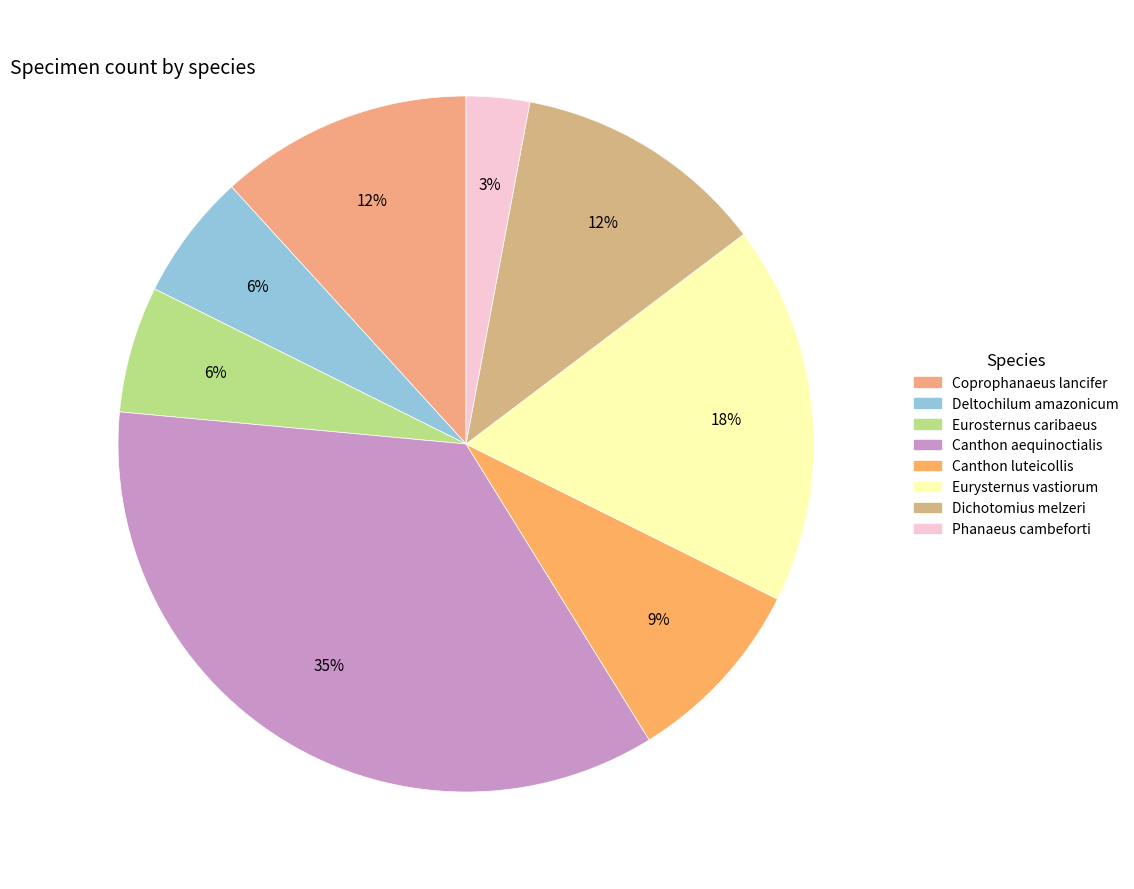

What is the ratio of the value at Dichotomius melzeri to the value at Deltochilum amazonicum?

2.0